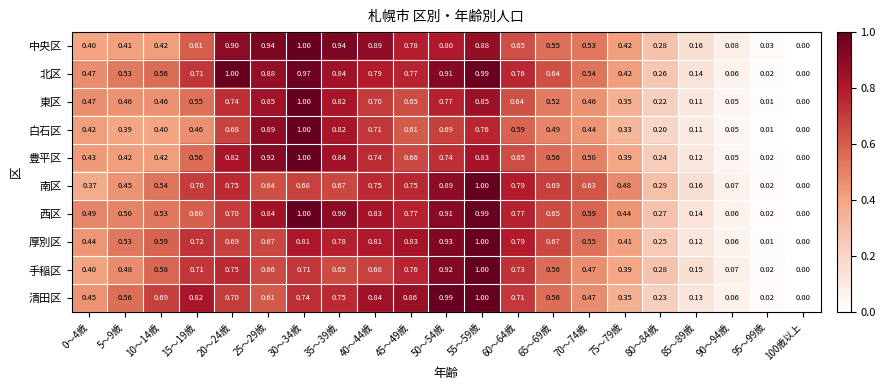

At 25～29歳, list the series in order from smallest to largest.

清田区, 南区, 手稲区, 厚別区, 西区, 東区, 北区, 白石区, 豊平区, 中央区